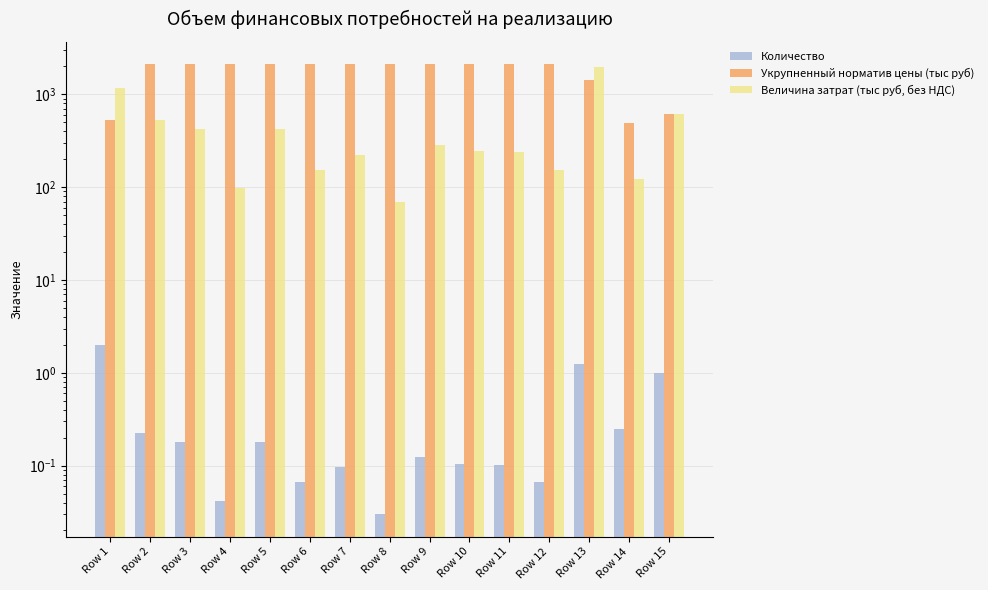

Rank the categories by Укрупненный норматив цены (тыс руб) value from lowest to highest.

Row 14, Row 1, Row 15, Row 13, Row 2, Row 3, Row 4, Row 5, Row 6, Row 7, Row 8, Row 9, Row 10, Row 11, Row 12